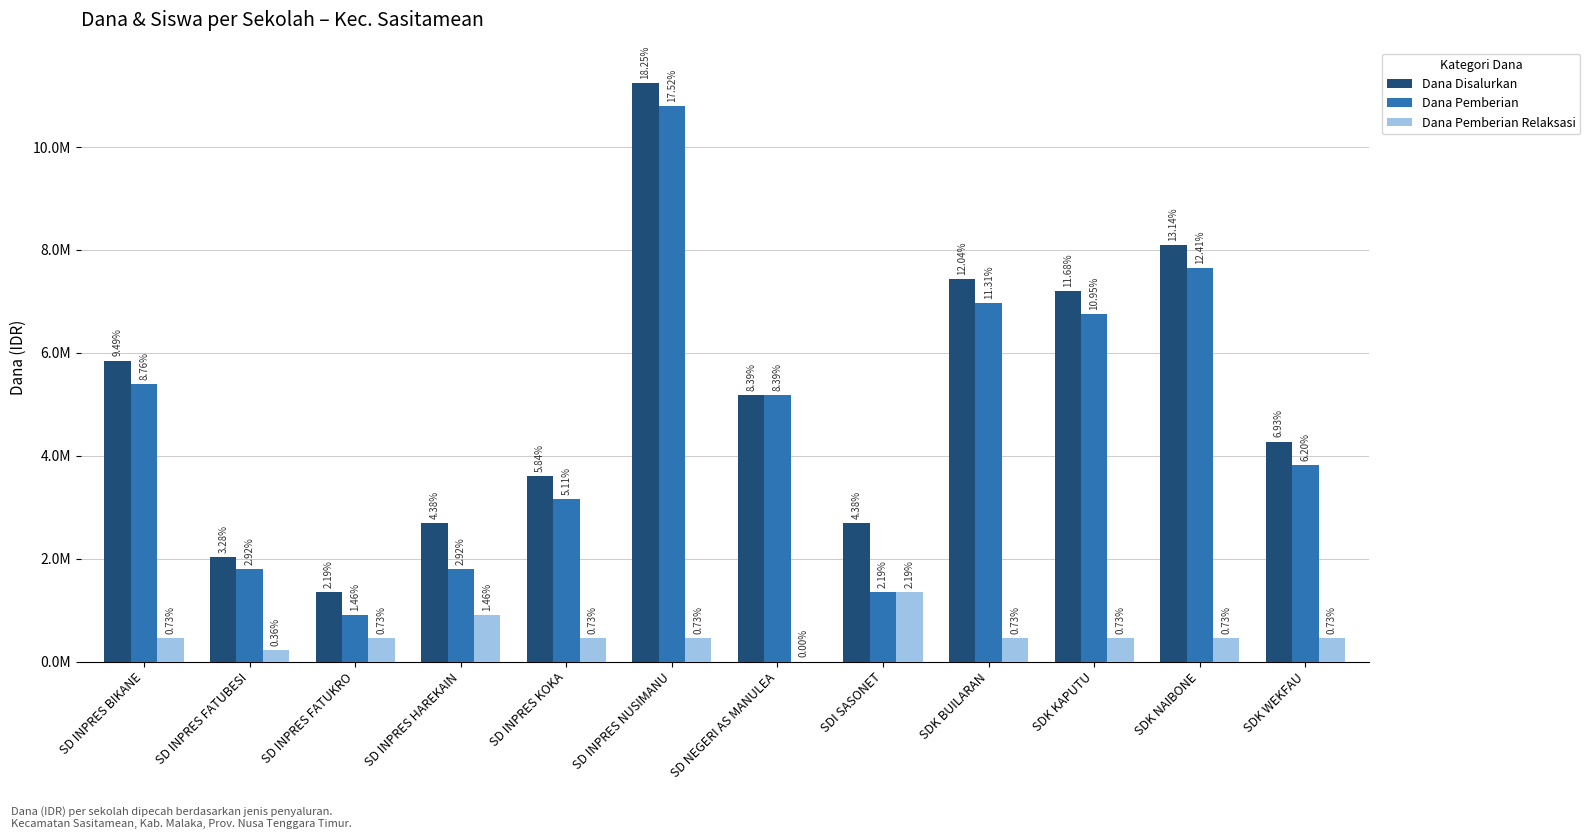

Are the bars grouped side by side (vs. stacked)?

Yes